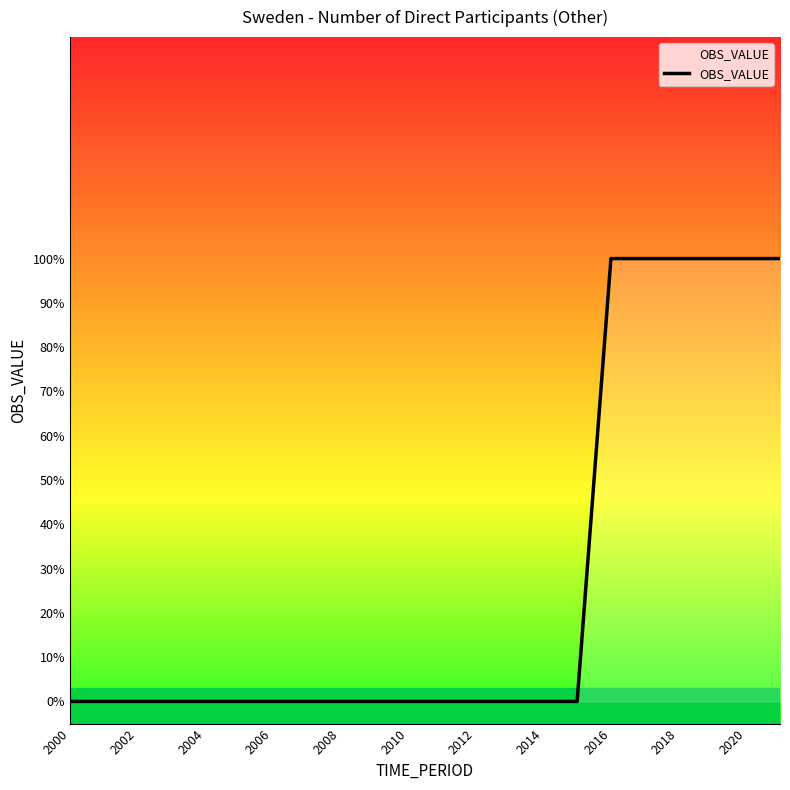

What is the sum of all values?

6